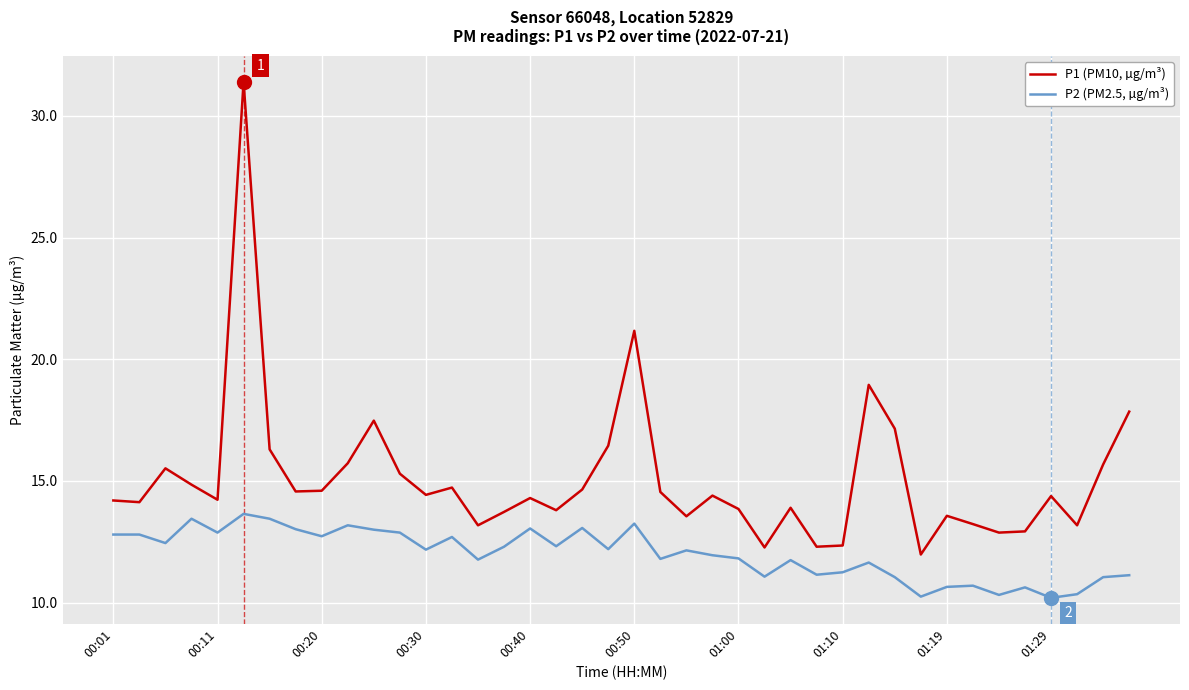

Which series has the largest range (max minus min)?

P1 (PM10, µg/m³)